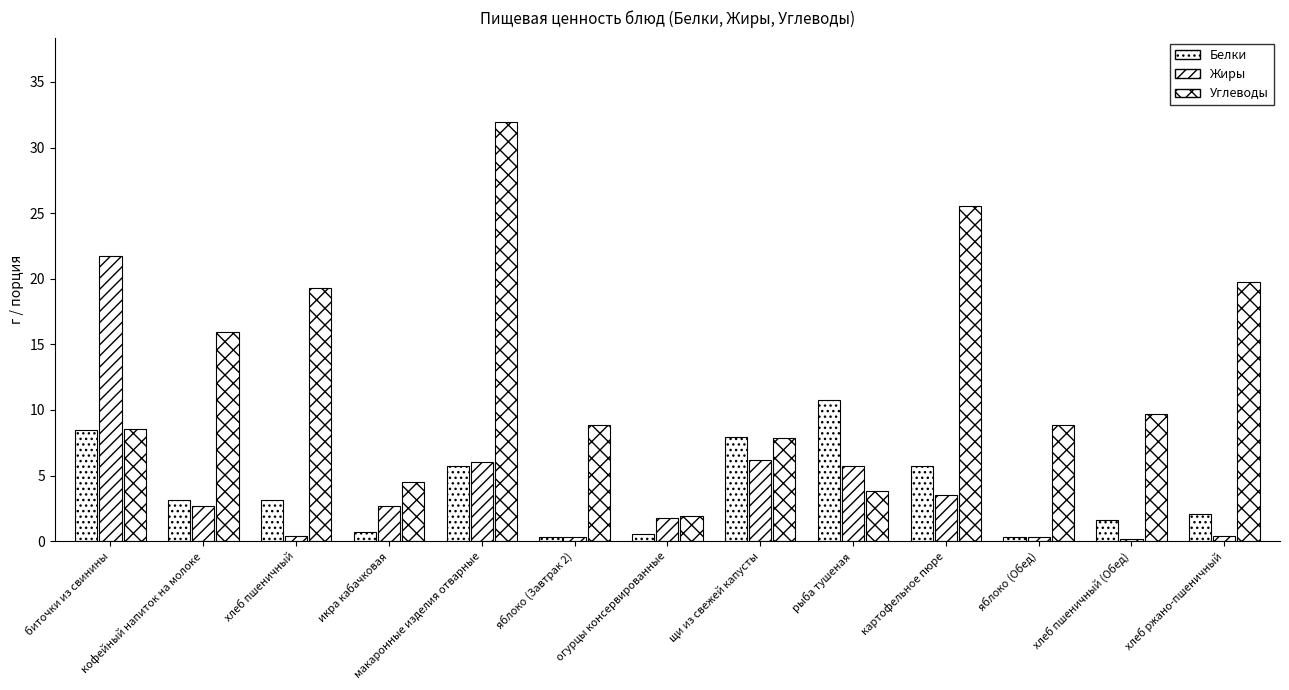

List the labels in order of Белки value, smallest first.

яблоко (Завтрак 2), яблоко (Обед), огурцы консервированные, икра кабачковая, хлеб пшеничный (Обед), хлеб ржано-пшеничный, хлеб пшеничный, кофейный напиток на молоке, макаронные изделия отварные, картофельное пюре, щи из свежей капусты, биточки из свинины, рыба тушеная